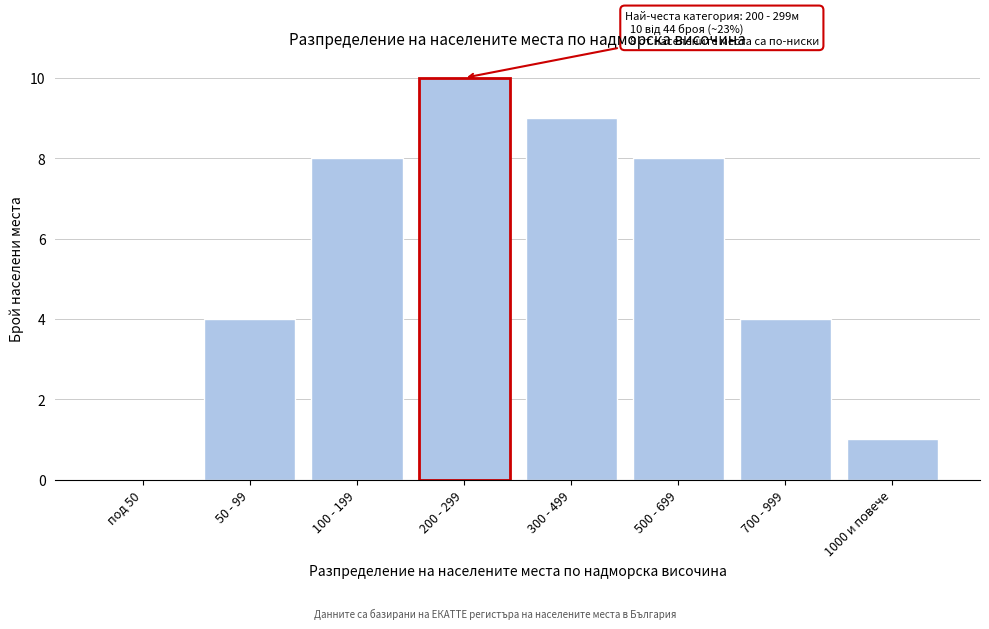

Reading left to right, transcribe all the data shown in this chart.

под 50=0	50 - 99=4	100 - 199=8	200 - 299=10	300 - 499=9	500 - 699=8	700 - 999=4	1000 и повече=1